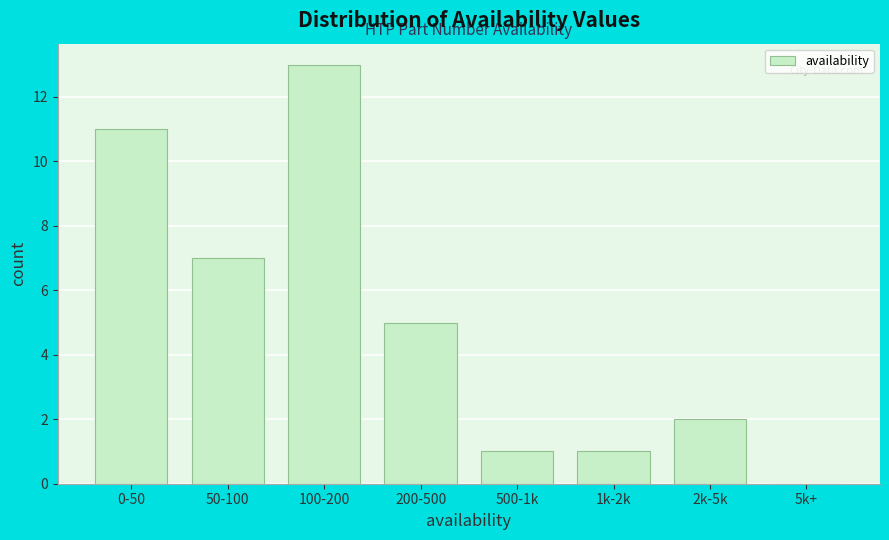

Reading right to left, list all the values displayed in this chart.

5k+=0	2k-5k=2	1k-2k=1	500-1k=1	200-500=5	100-200=13	50-100=7	0-50=11